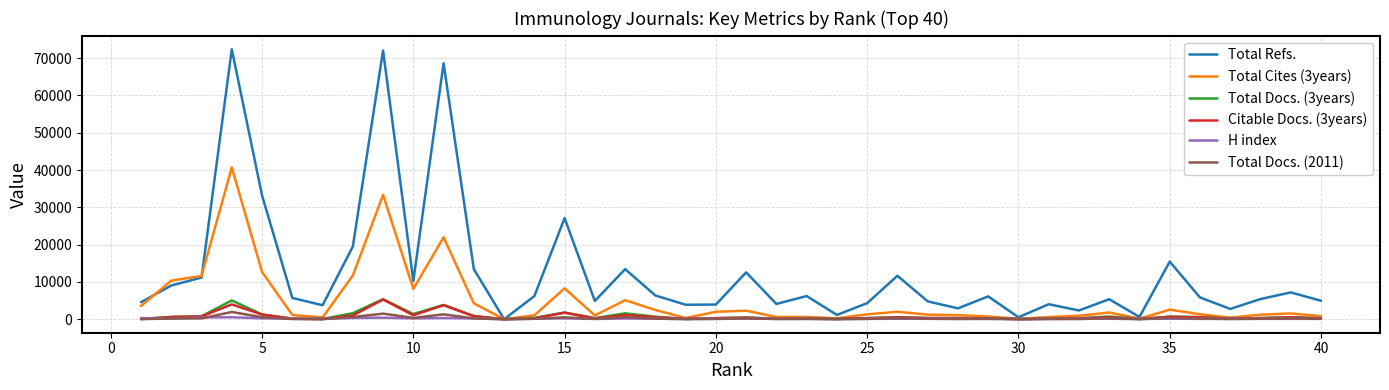

What is the difference between the second highest and minimum values in the Total Refs. series?

72052